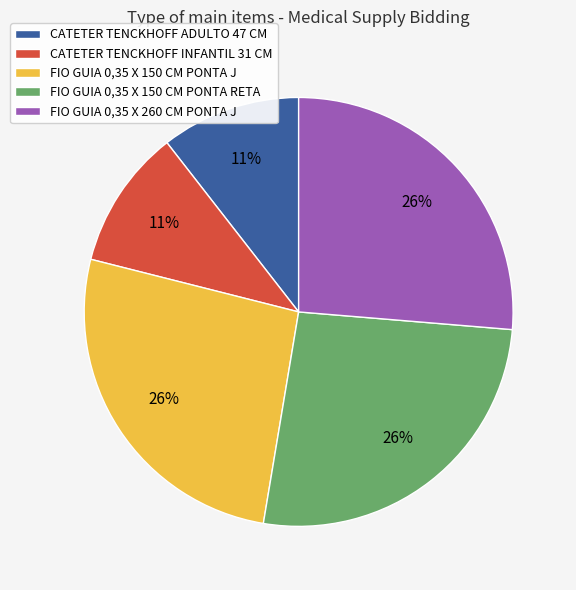

Does any single category account for the majority?

No